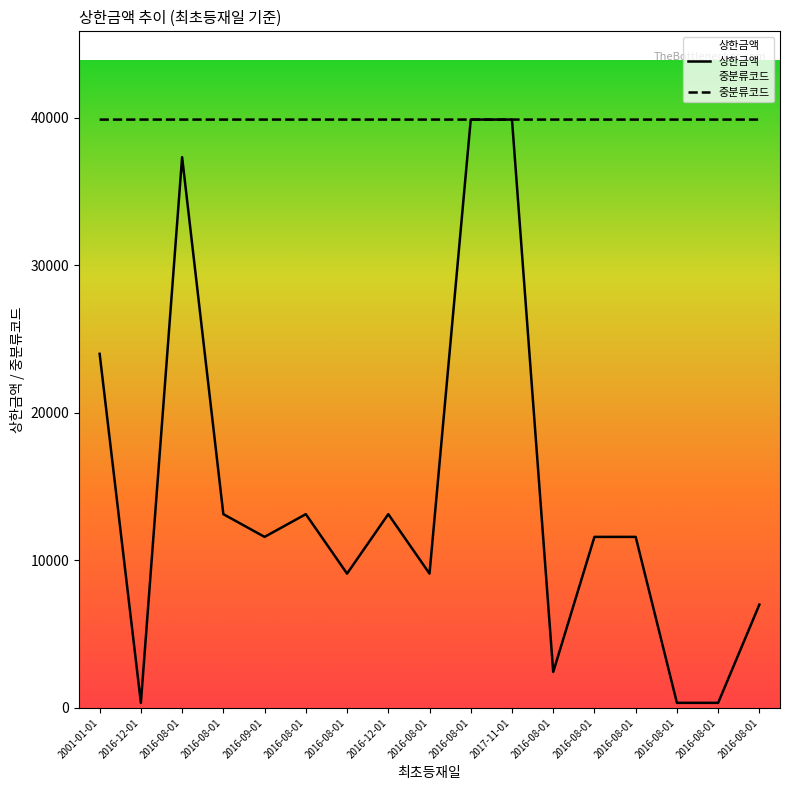

What is the label of the 12th point from the right?

2016-08-01